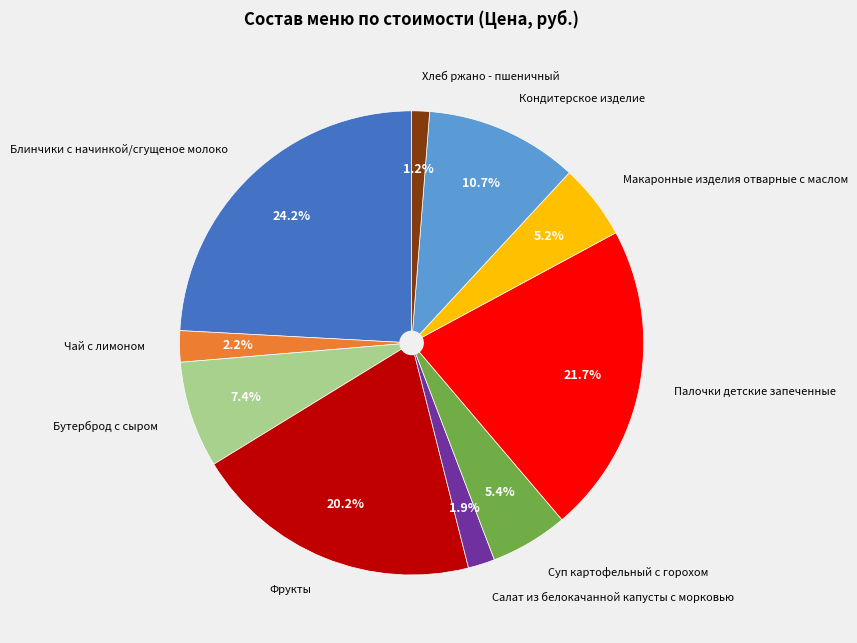

Is Чай с лимоном the majority of the pie?

No